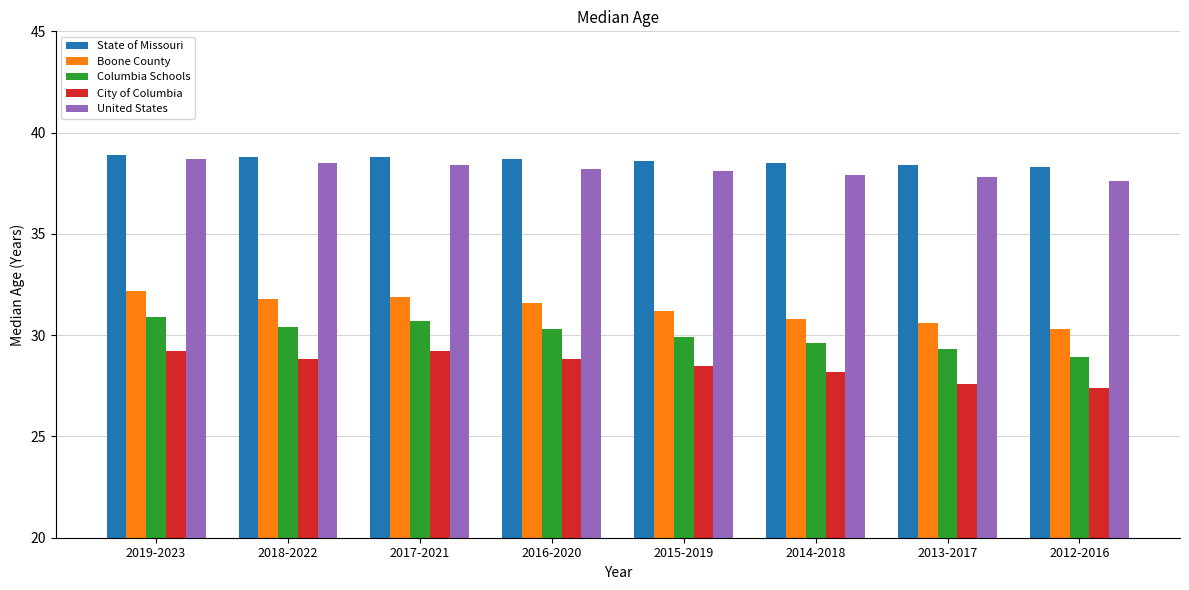

What is the highest value of the United States series?

38.7